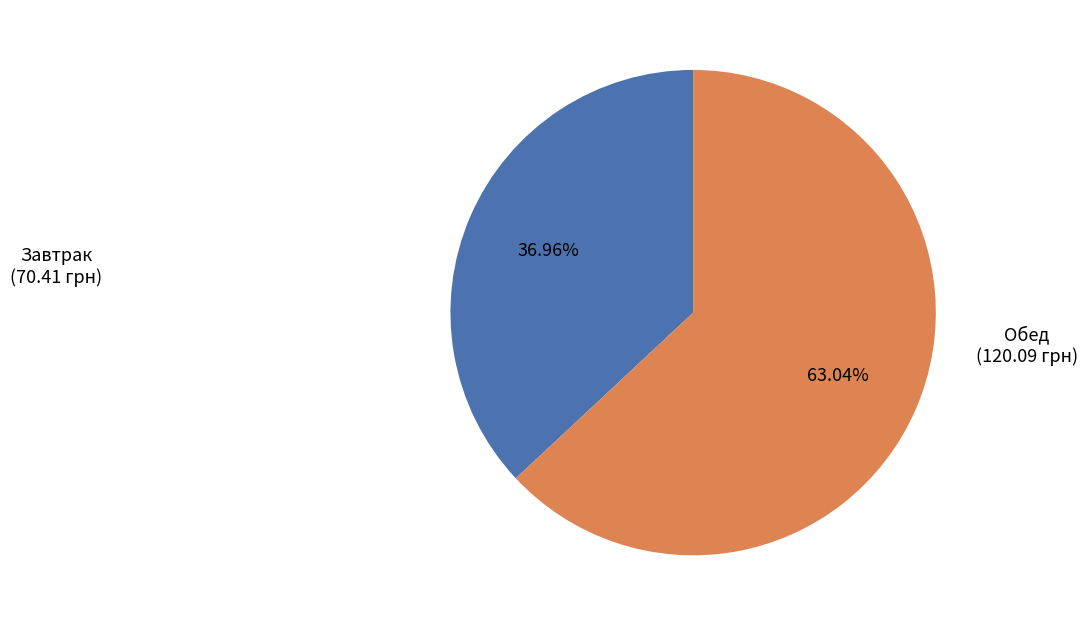

Is there a majority slice in this chart?

Yes